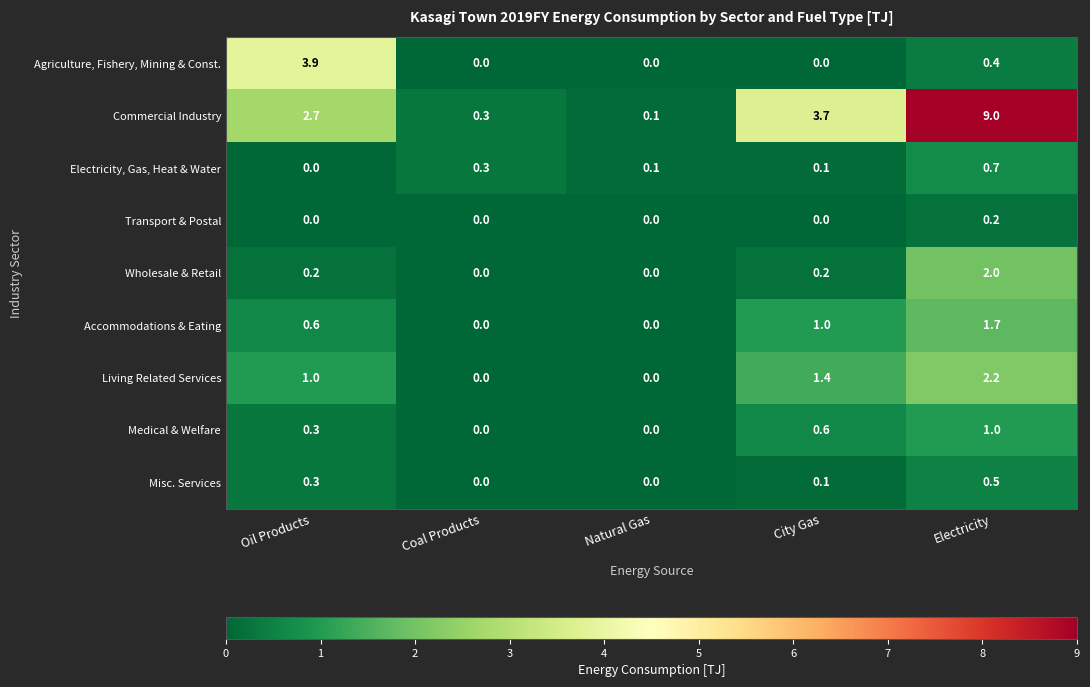

The Accommodations & Eating series shows 0.0 at Coal Products. True or false?

True